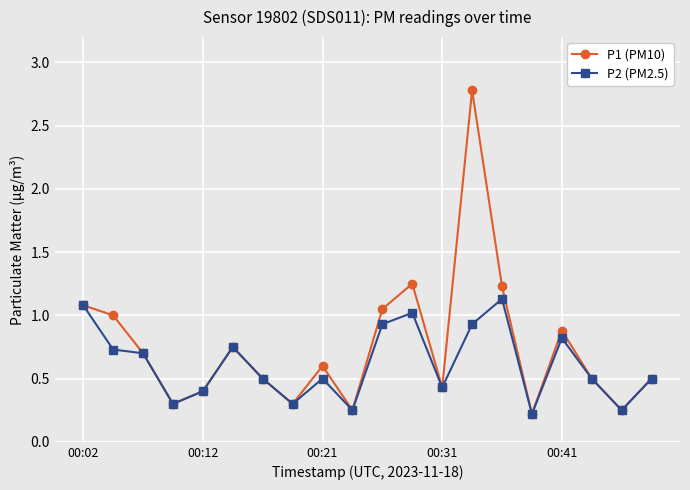

List the series in order of their overall mean, lowest first.

P2 (PM2.5), P1 (PM10)